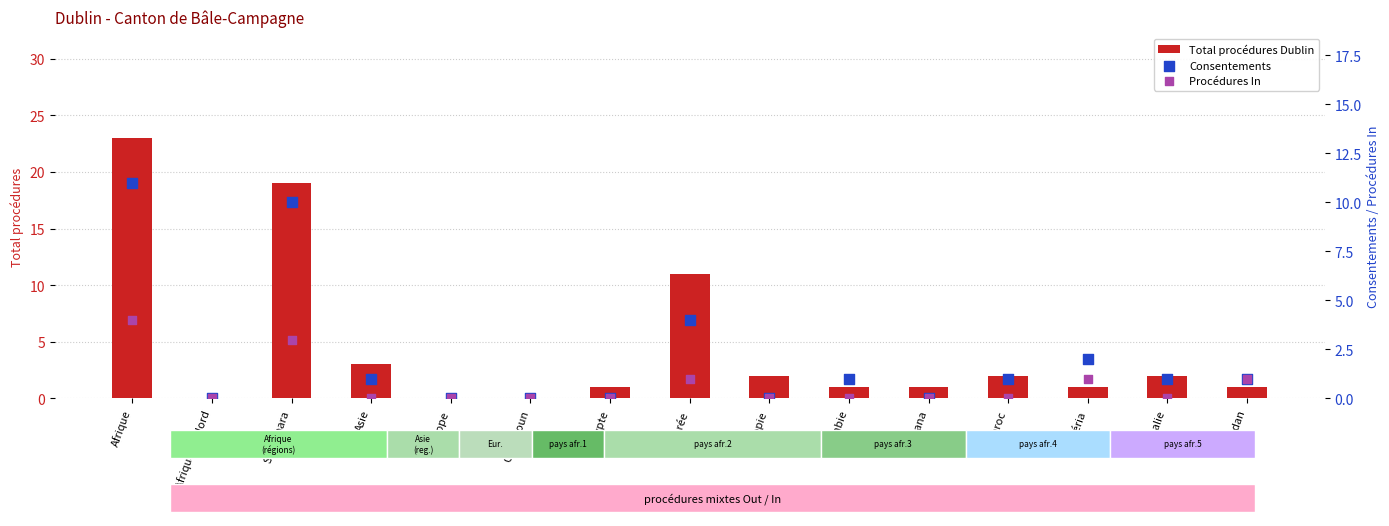

At how many categories does at least one series exceed 9?

3